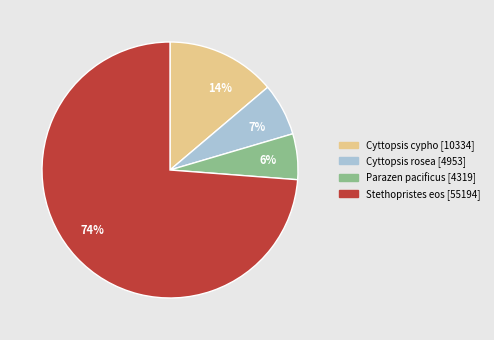

Combined, do Parazen pacificus and Cyttopsis cypho account for over 50%?

No